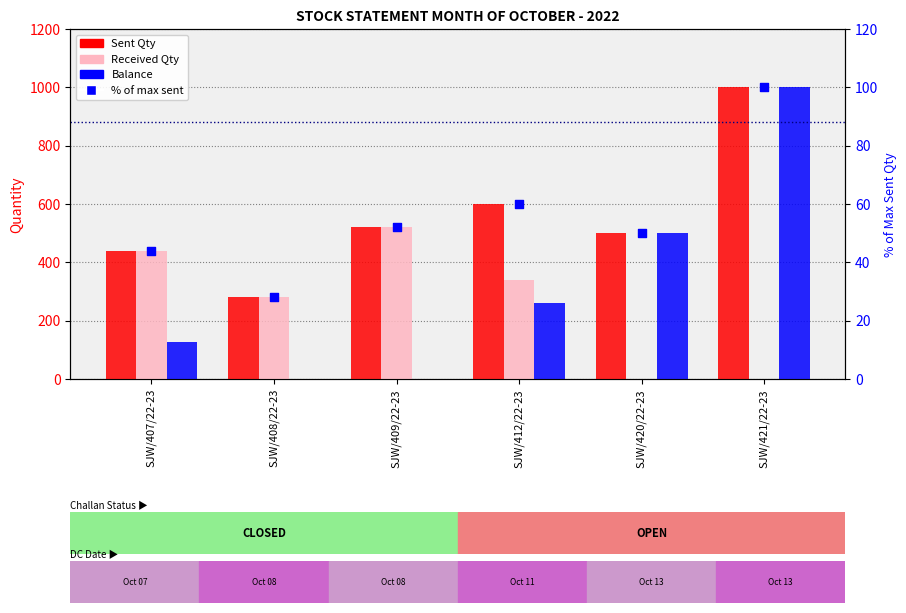

Which series has the largest total across all categories?

Sent Qty